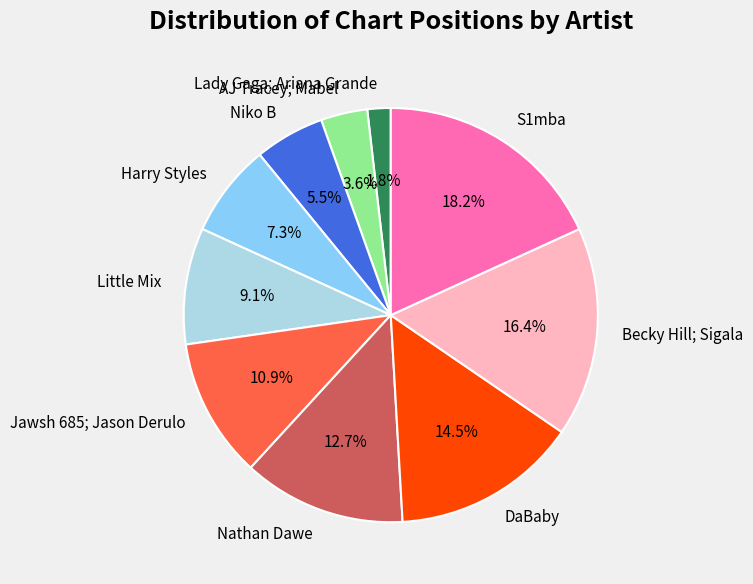

Does AJ Tracey; Mabel account for over 50% of the chart?

No